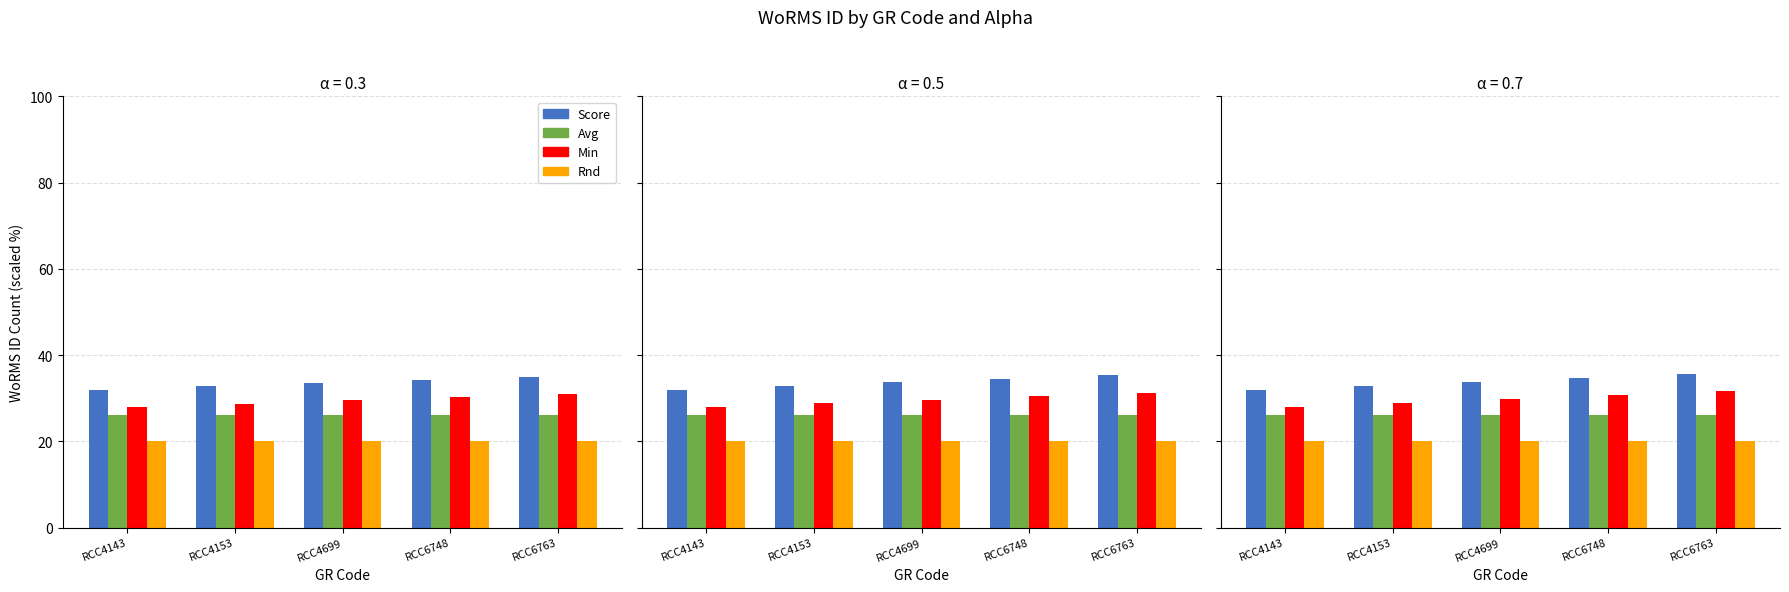

What is the average value of the Min series?

29.5